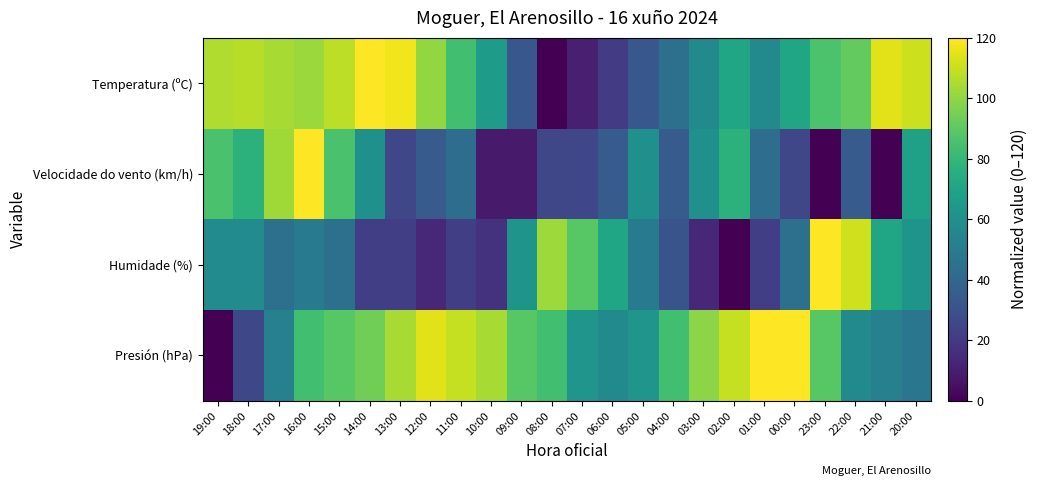

What is the total value across all series at 08:00?

211.4